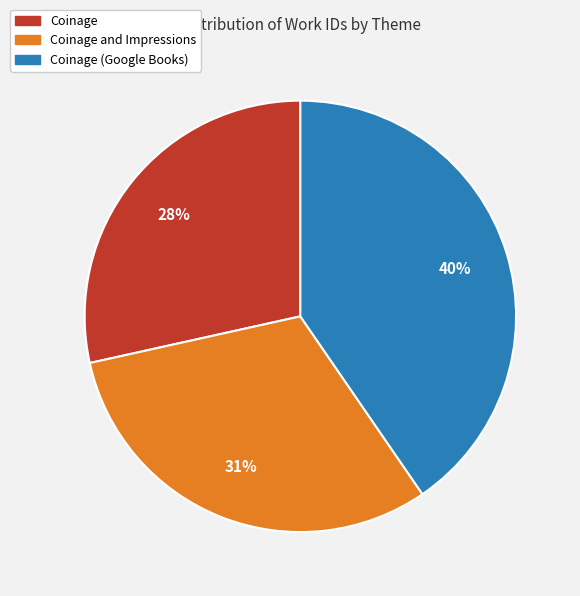

Is Coinage (Google Books) the majority of the pie?

No